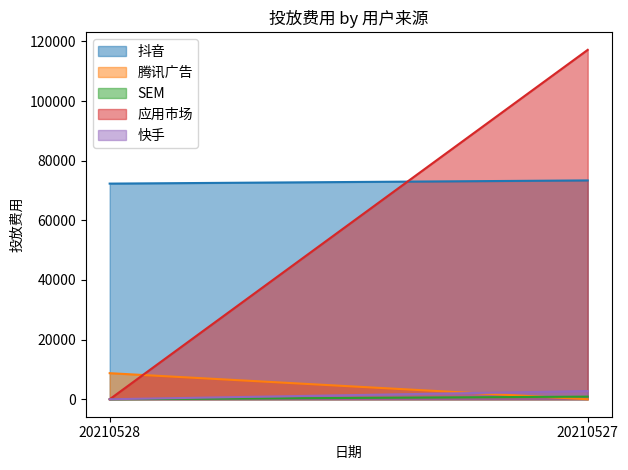

What is the greatest value displayed?

117161.6